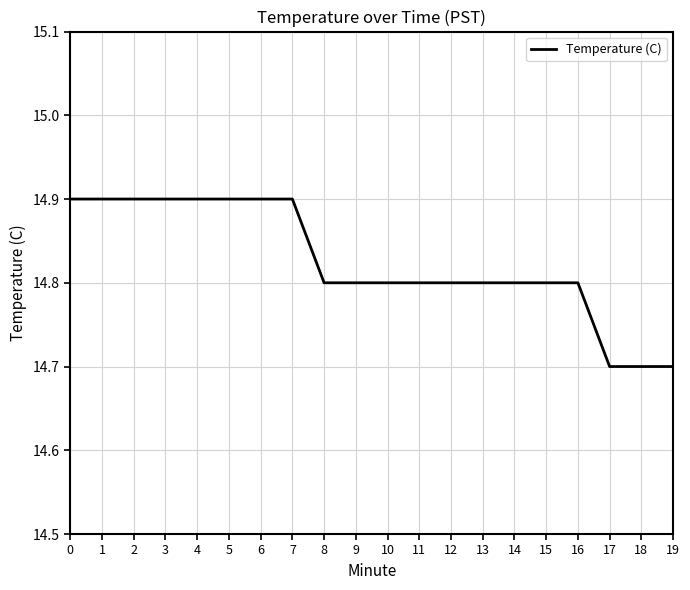

Is it true that the value at 2 is 14.9?

True